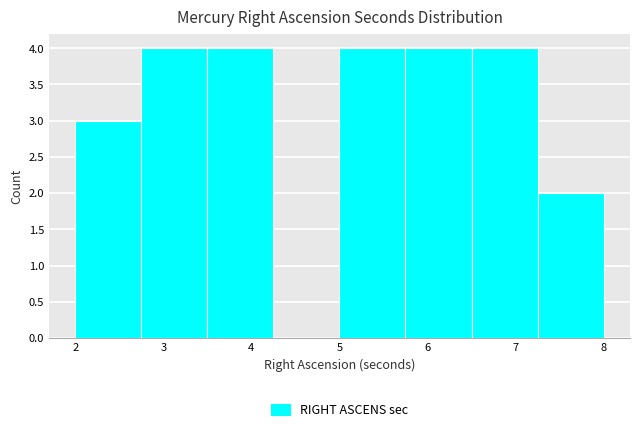

Reading left to right, list every bar in this chart as the range it spans on the x-axis followed by its height. Neither the bar edges nor the heights are printed on the chart, so give them approximately, as read against the axes.

2.00 to 2.75: 3
2.75 to 3.50: 4
3.50 to 4.25: 4
4.25 to 5.00: 0
5.00 to 5.75: 4
5.75 to 6.50: 4
6.50 to 7.25: 4
7.25 to 8.00: 2